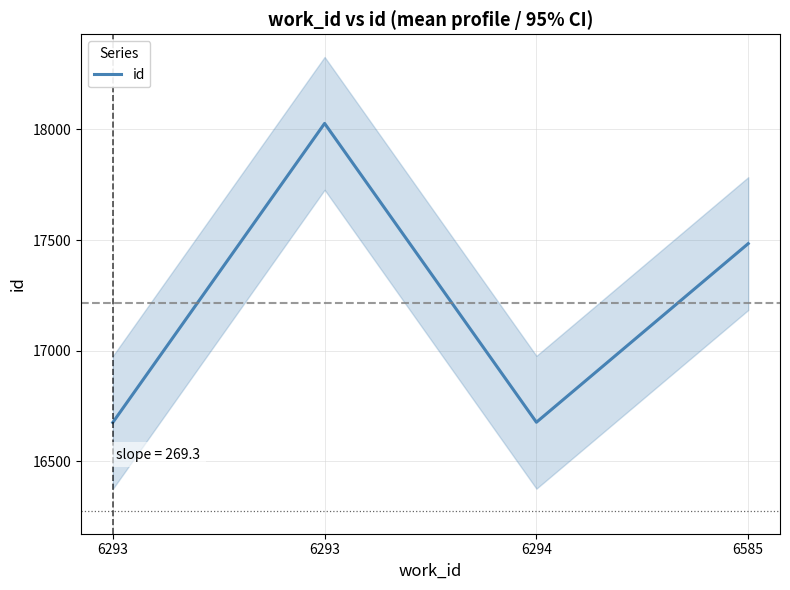

Reading right to left, list all the values displayed in this chart.

17484	16677	18027	16676